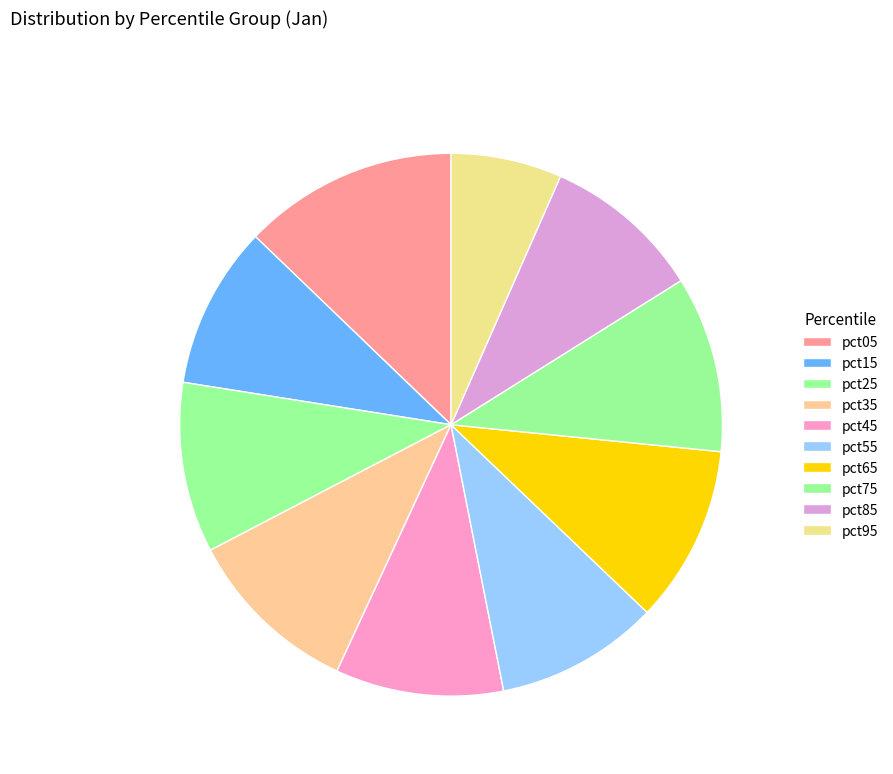

To the nearest percent, what is the difference between the largest and smallest slice percentages?

6%